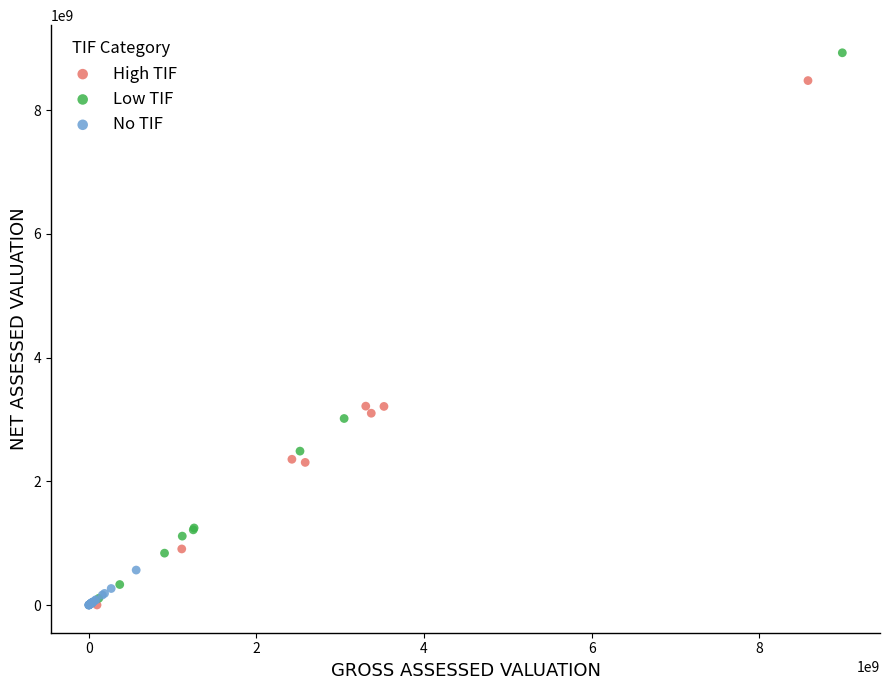

Which series has the widest spread of Y values?

Low TIF